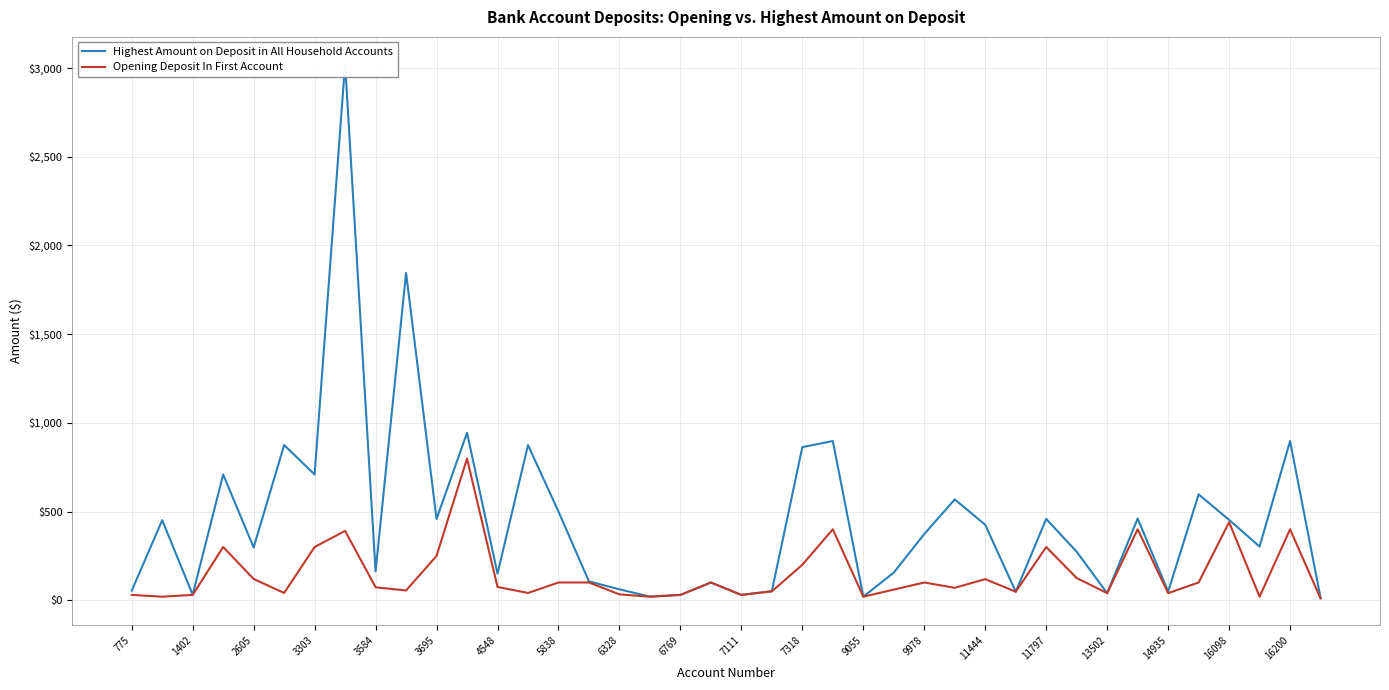

Is it true that Opening Deposit In First Account equals 440.0 at 16098?

True